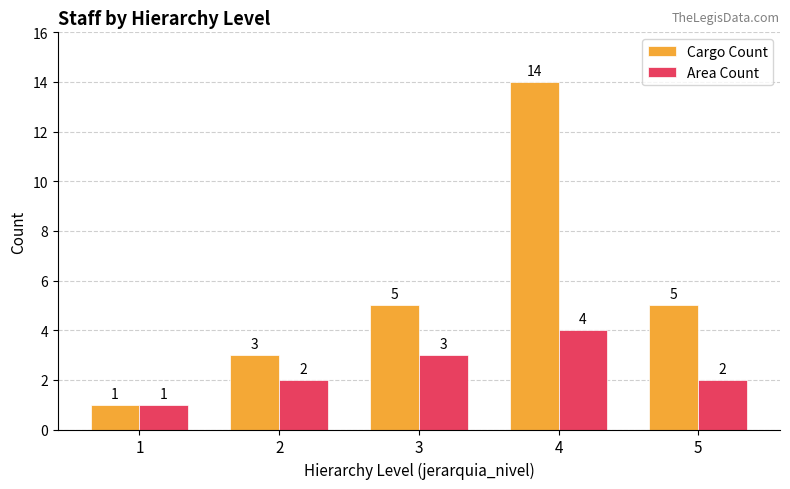

True or false: Cargo Count has a value of 2 at 3.

False